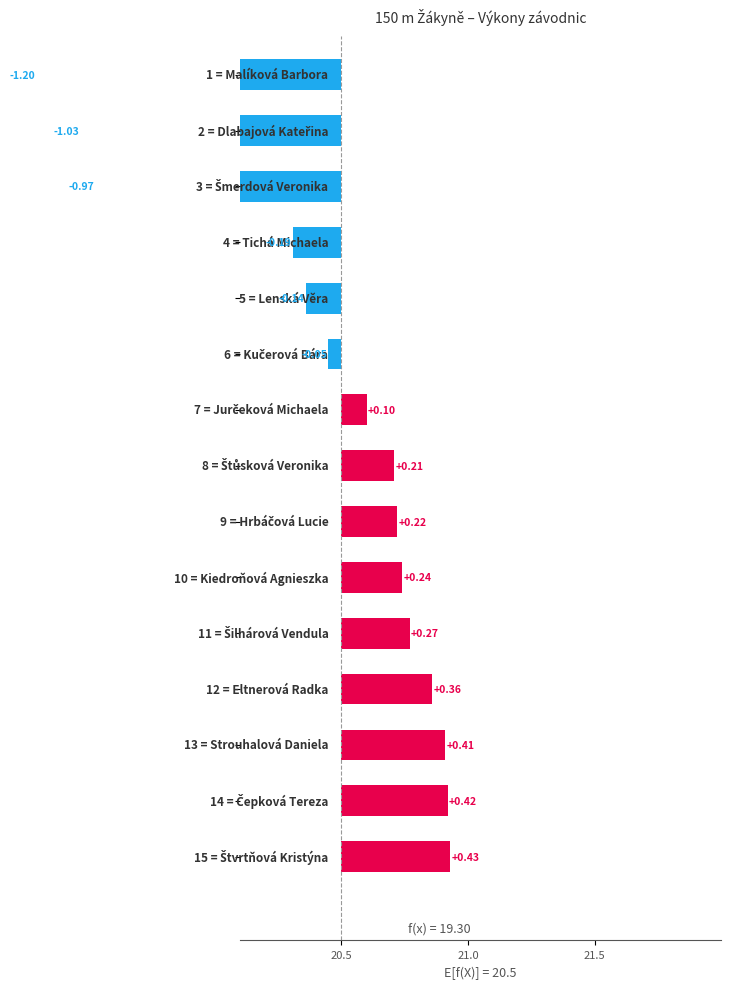

What is the difference between the maximum and second lowest values?

1.5